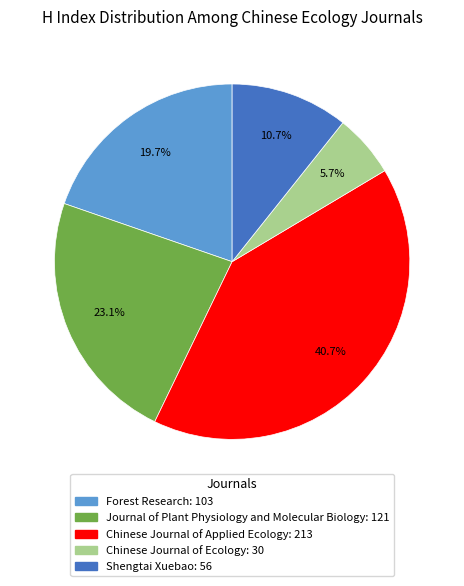

What is the largest slice in the pie chart?

Chinese Journal of Applied Ecology